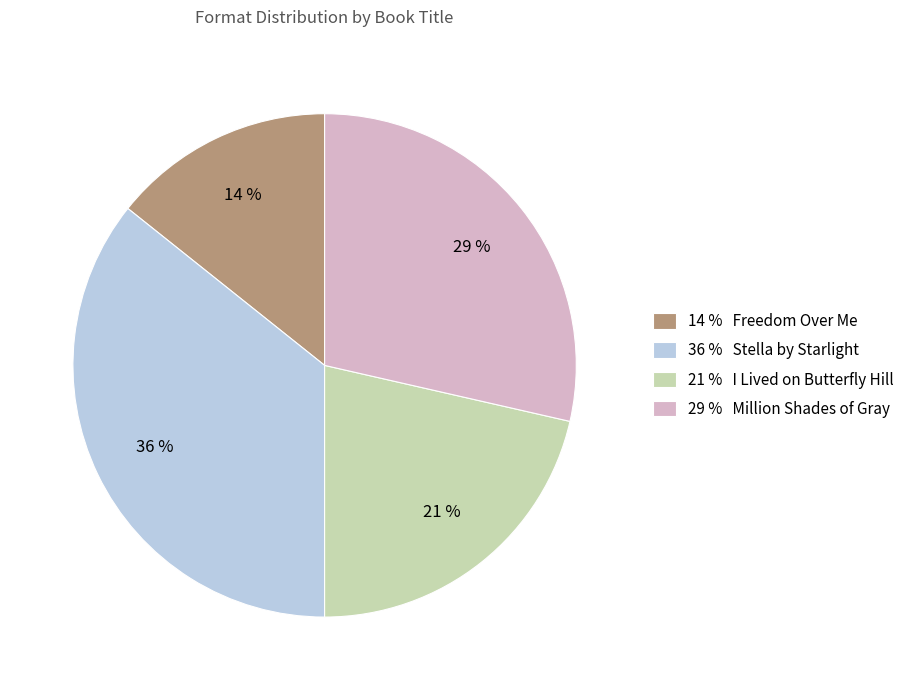

Is there a majority slice in this chart?

No